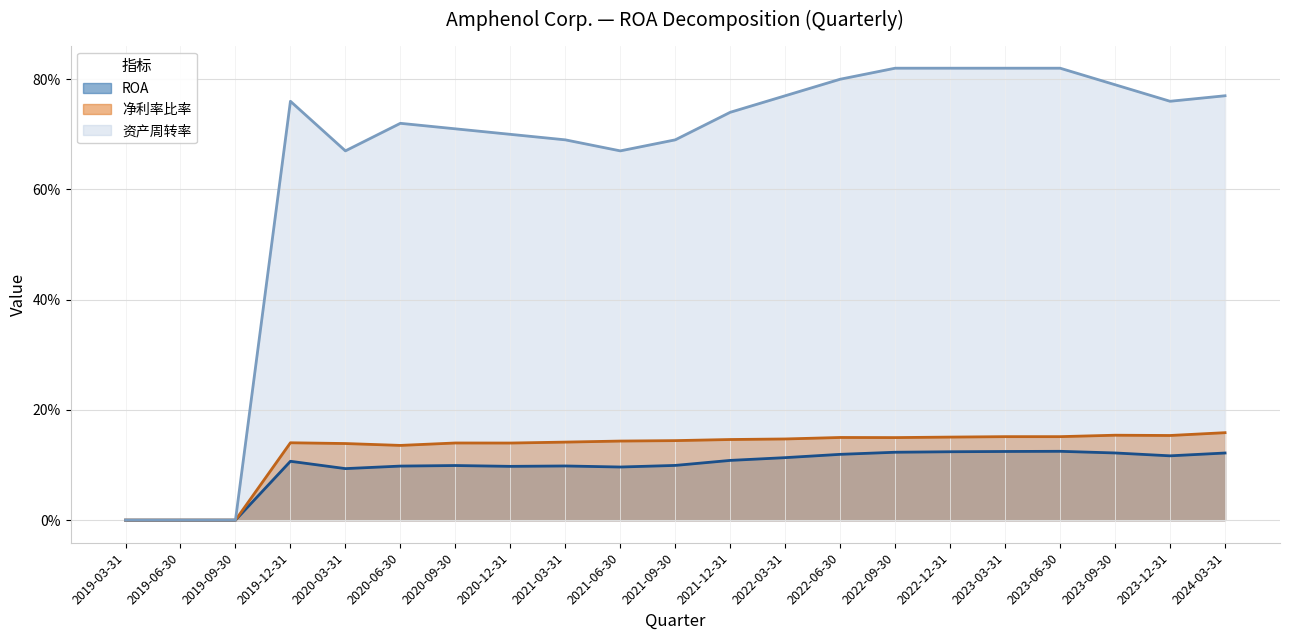

Reading left to right, extract all data points from this chart.

ROA: 2019-03-31=0.0	2019-06-30=0.0	2019-09-30=0.0	2019-12-31=0.1	2020-03-31=0.1	2020-06-30=0.1	2020-09-30=0.1	2020-12-31=0.1	2021-03-31=0.1	2021-06-30=0.1	2021-09-30=0.1	2021-12-31=0.1	2022-03-31=0.1	2022-06-30=0.1	2022-09-30=0.1	2022-12-31=0.1	2023-03-31=0.1	2023-06-30=0.1	2023-09-30=0.1	2023-12-31=0.1	2024-03-31=0.1
净利率比率: 2019-03-31=0.0	2019-06-30=0.0	2019-09-30=0.0	2019-12-31=0.1	2020-03-31=0.1	2020-06-30=0.1	2020-09-30=0.1	2020-12-31=0.1	2021-03-31=0.1	2021-06-30=0.1	2021-09-30=0.1	2021-12-31=0.1	2022-03-31=0.1	2022-06-30=0.1	2022-09-30=0.1	2022-12-31=0.2	2023-03-31=0.2	2023-06-30=0.2	2023-09-30=0.2	2023-12-31=0.2	2024-03-31=0.2
资产周转率: 2019-03-31=0.0	2019-06-30=0.0	2019-09-30=0.0	2019-12-31=0.8	2020-03-31=0.7	2020-06-30=0.7	2020-09-30=0.7	2020-12-31=0.7	2021-03-31=0.7	2021-06-30=0.7	2021-09-30=0.7	2021-12-31=0.7	2022-03-31=0.8	2022-06-30=0.8	2022-09-30=0.8	2022-12-31=0.8	2023-03-31=0.8	2023-06-30=0.8	2023-09-30=0.8	2023-12-31=0.8	2024-03-31=0.8